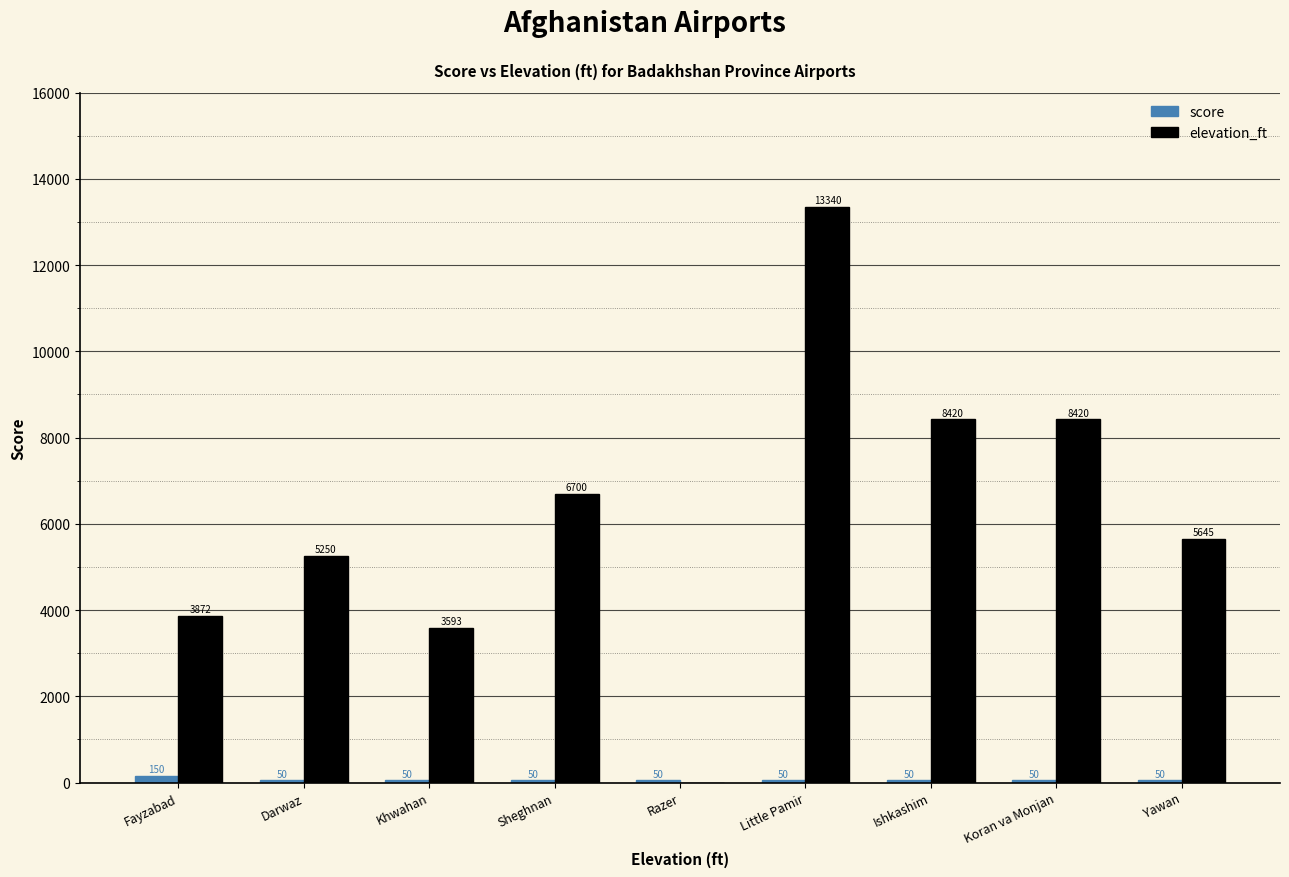

What is the maximum value for elevation_ft?

13340